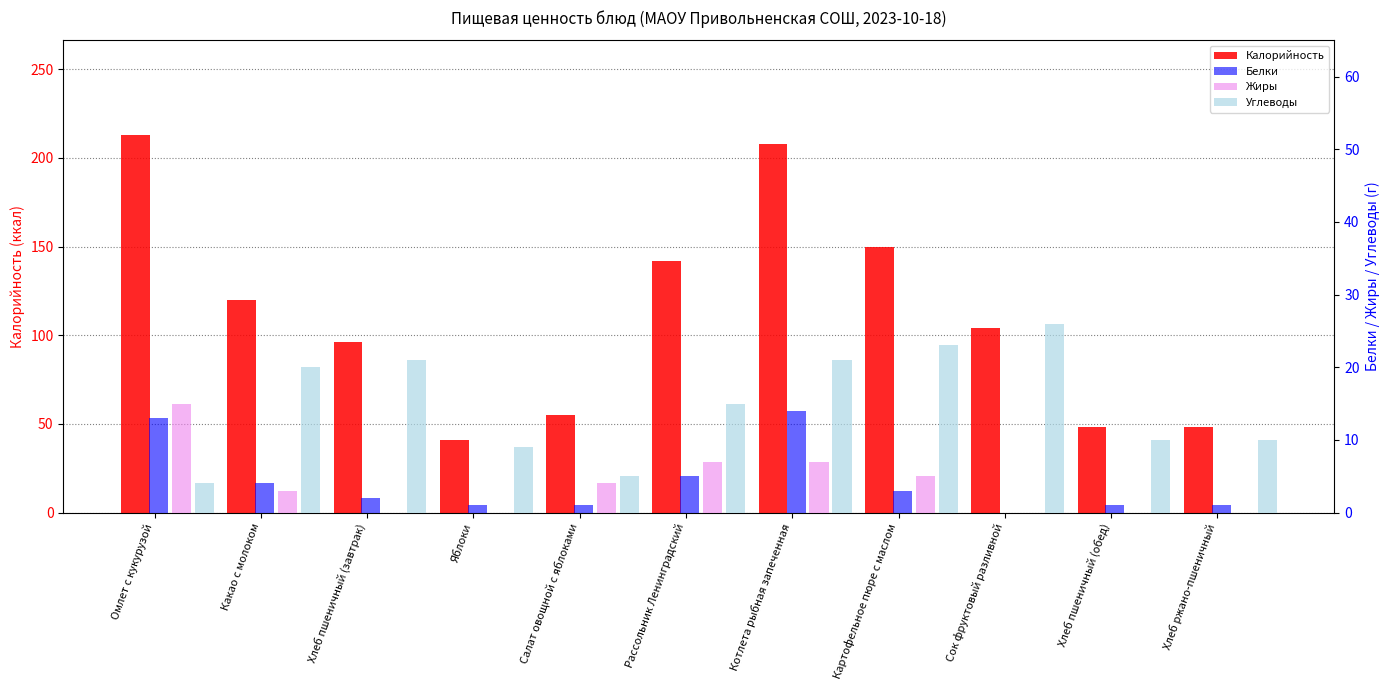

Is it true that Белки equals 1 at Хлеб пшеничный (обед)?

True